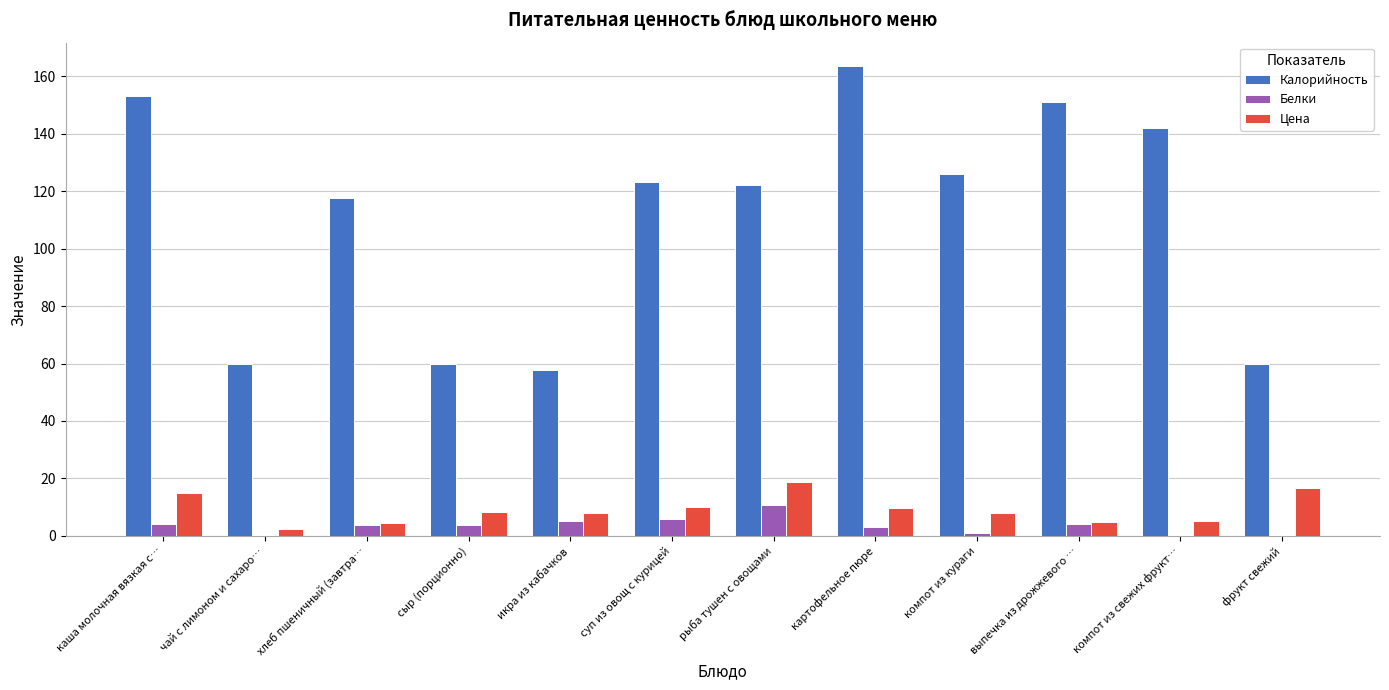

Which series changed the most between икра из кабачков and картофельное пюре?

Калорийность